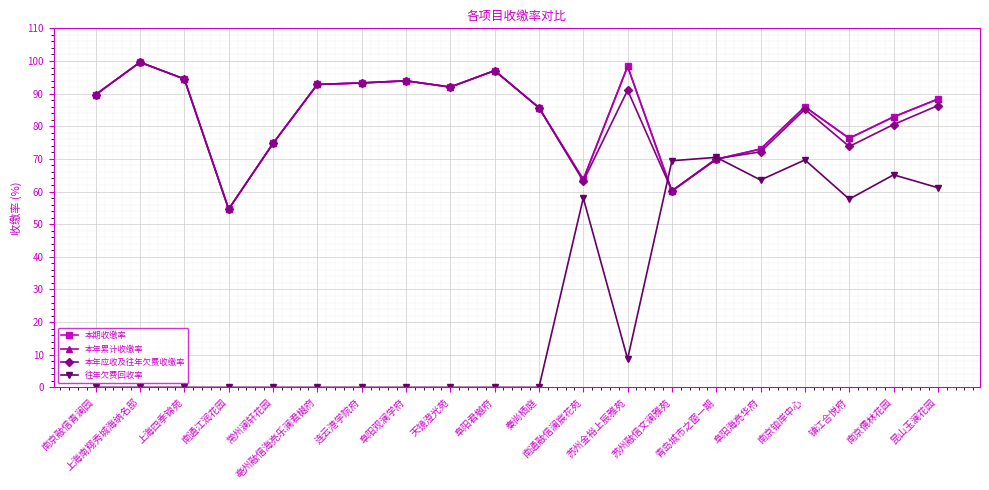

At which label does 本期收缴率 first exceed 88?

南京融信青澜园